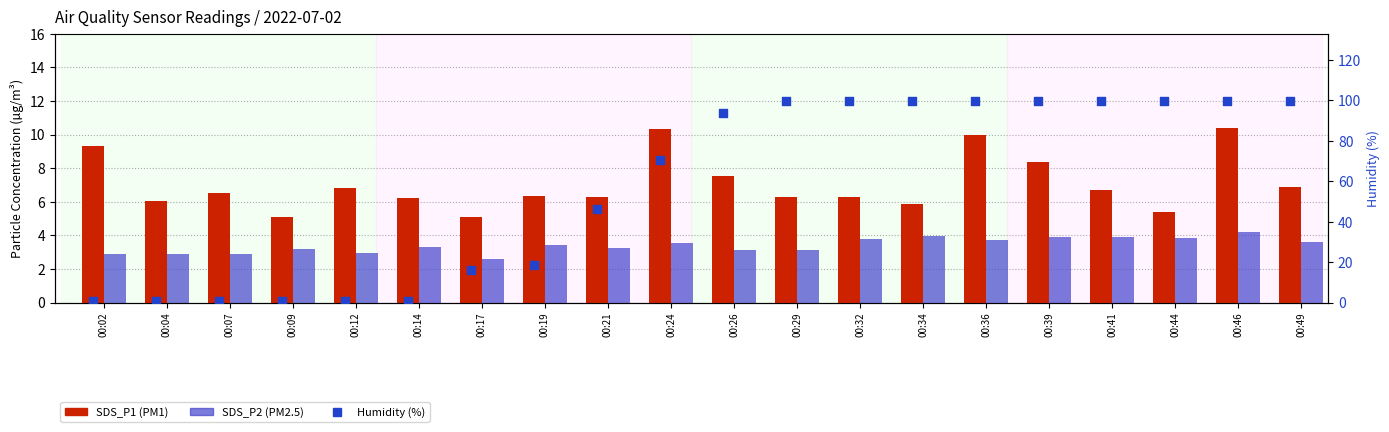

Which series has the largest total across all categories?

Humidity